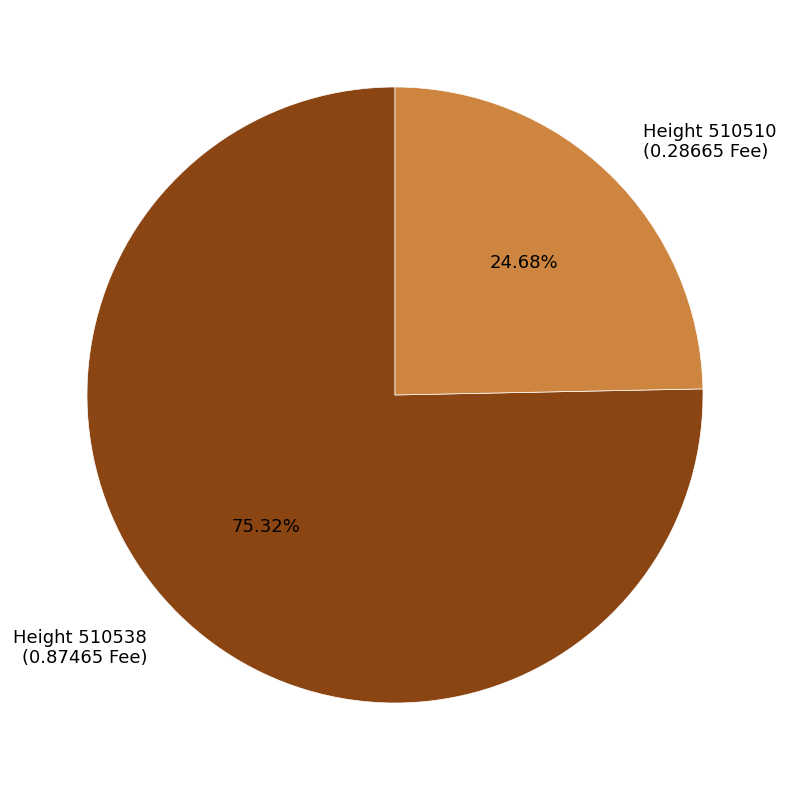

Which category has the smallest portion of the pie?

Height 510510 (0.28665 Fee)